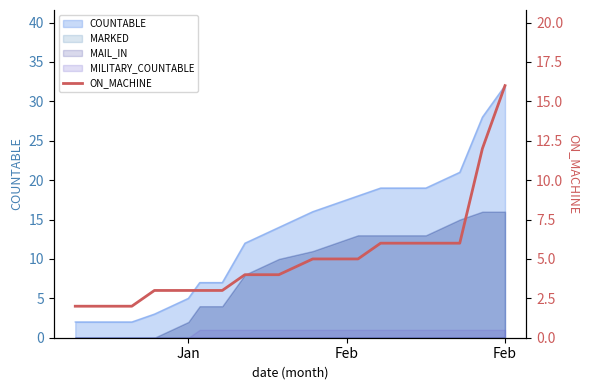

What is the label of the 12th point from the right?

Jan